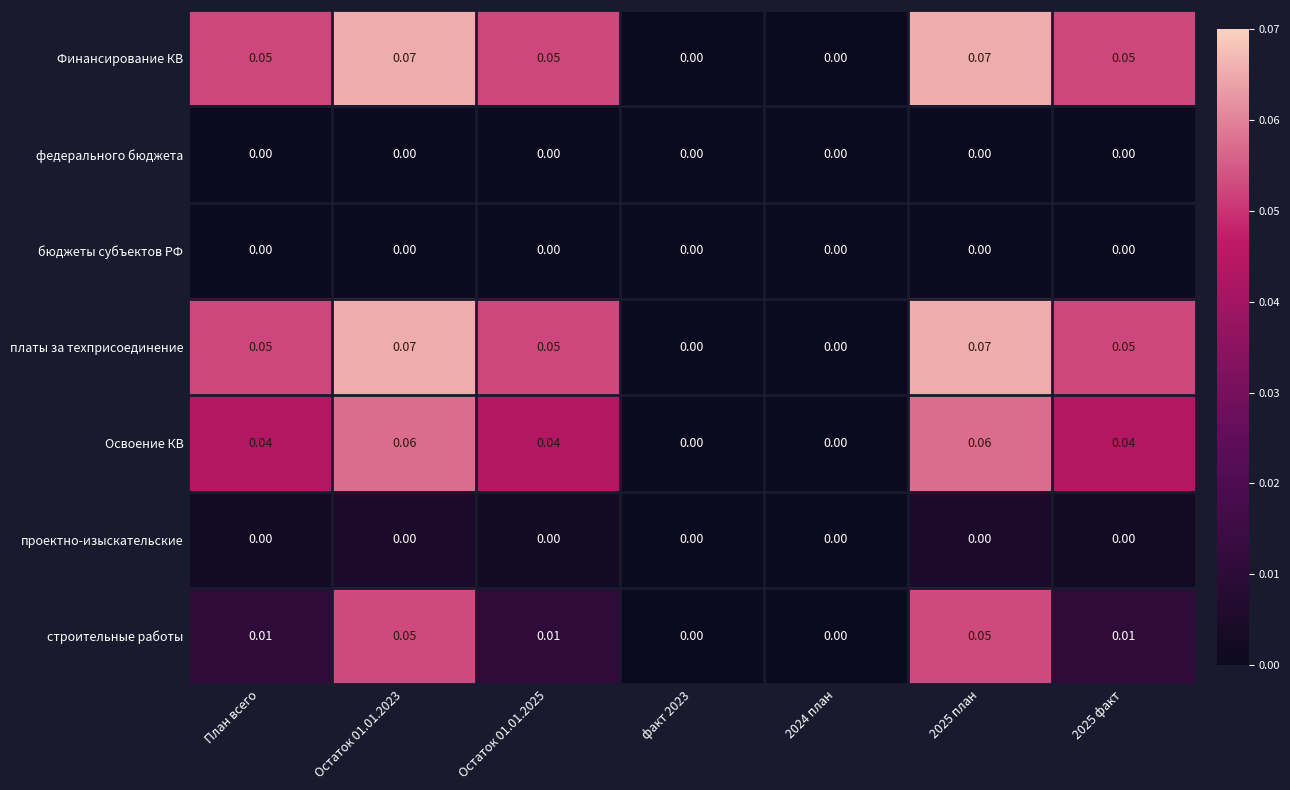

Is the value of платы за техприсоединение at Остаток 01.01.2023 greater than the value of бюджеты субъектов РФ at Остаток 01.01.2023?

Yes